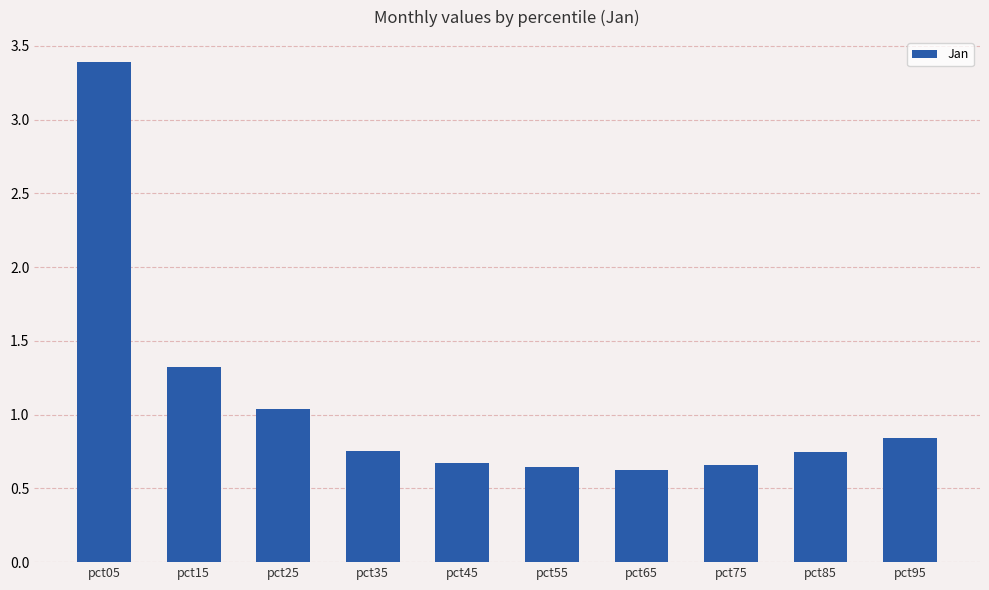

Are the bars horizontal?

No